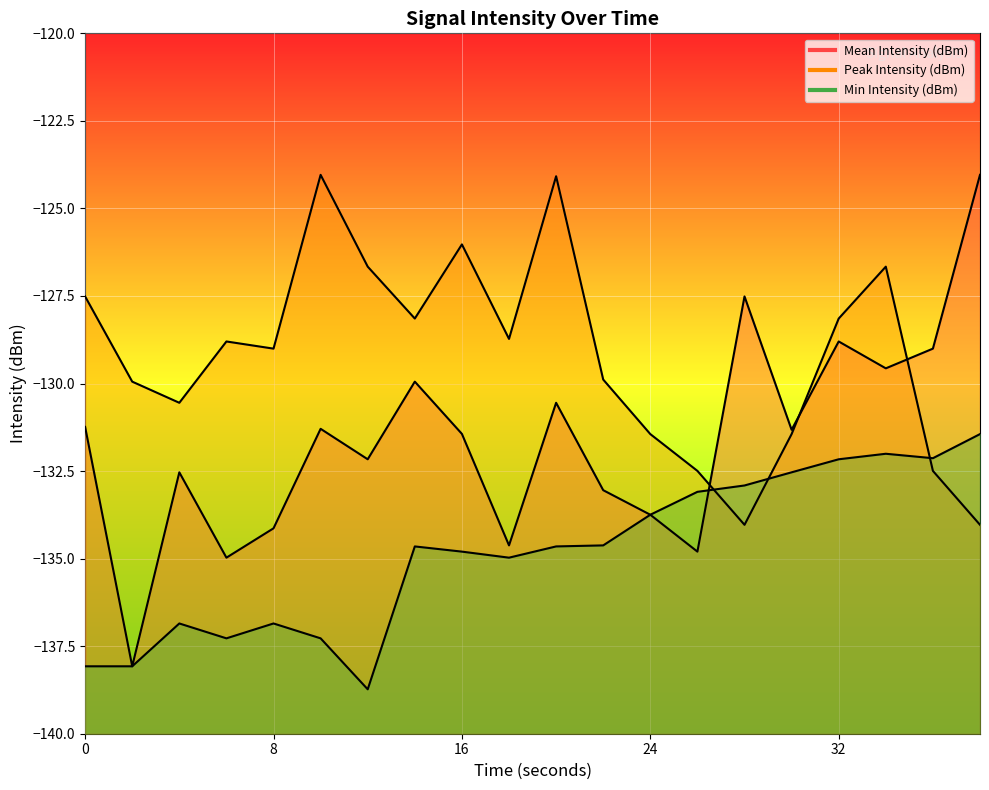

The Mean Intensity (dBm) series shows -133.0 at 22. True or false?

True